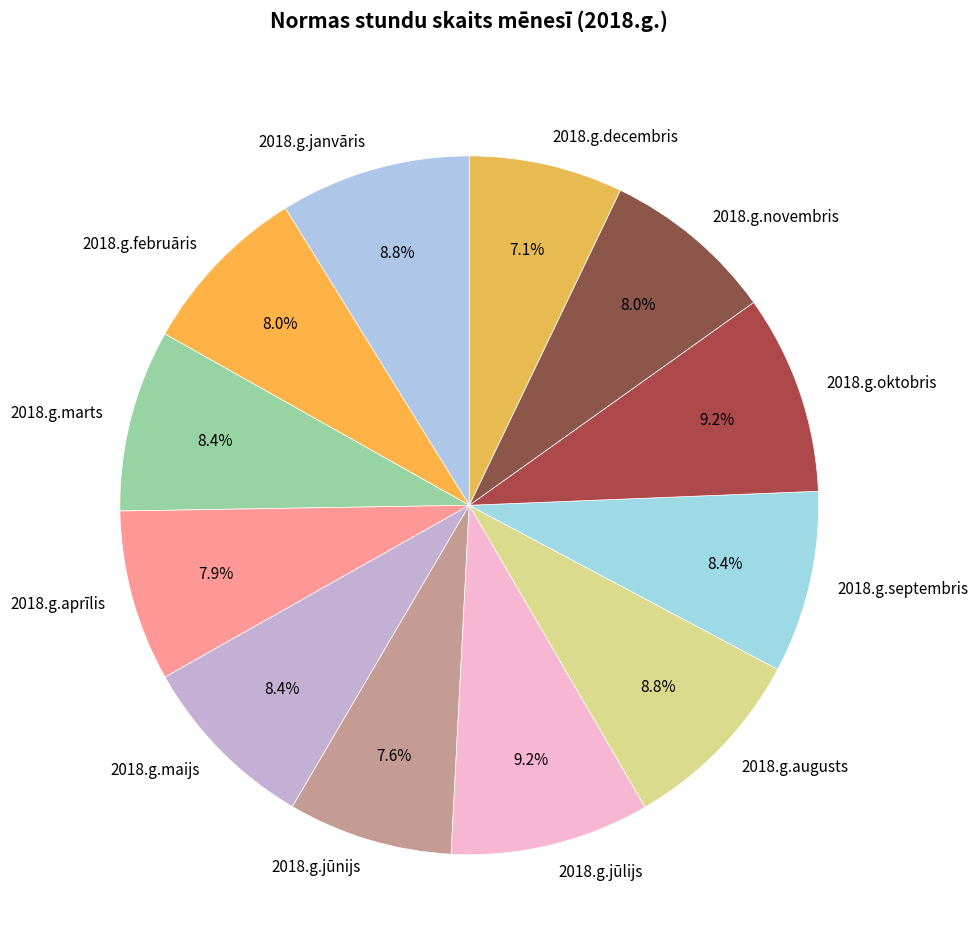

Does any single category account for the majority?

No